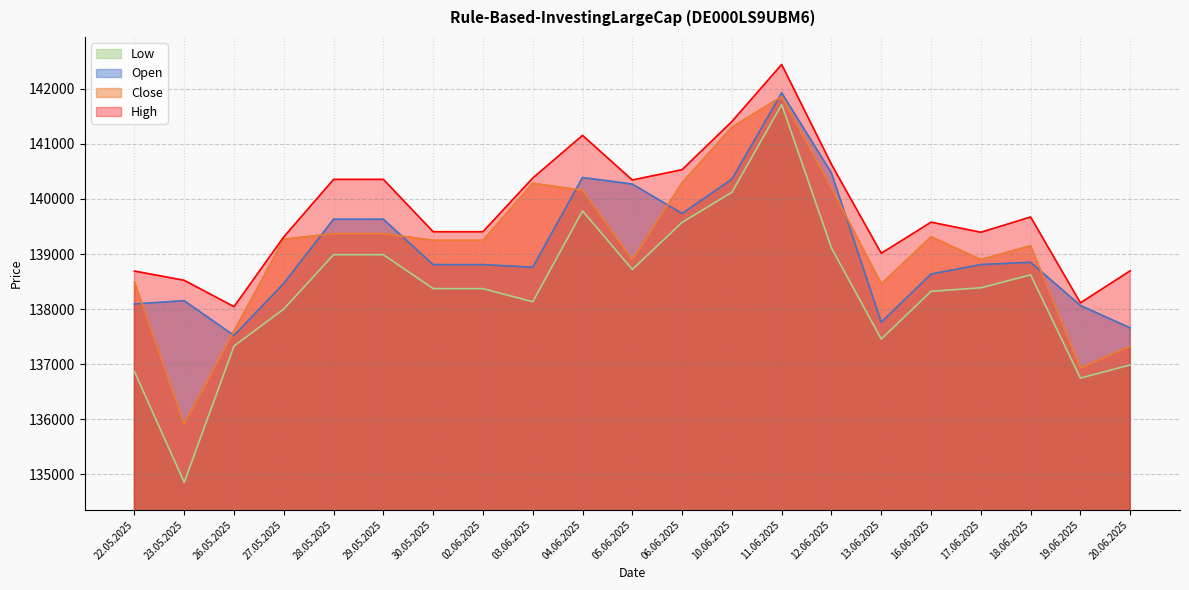

What is the value of the Open point at the 5th from the left?

139632